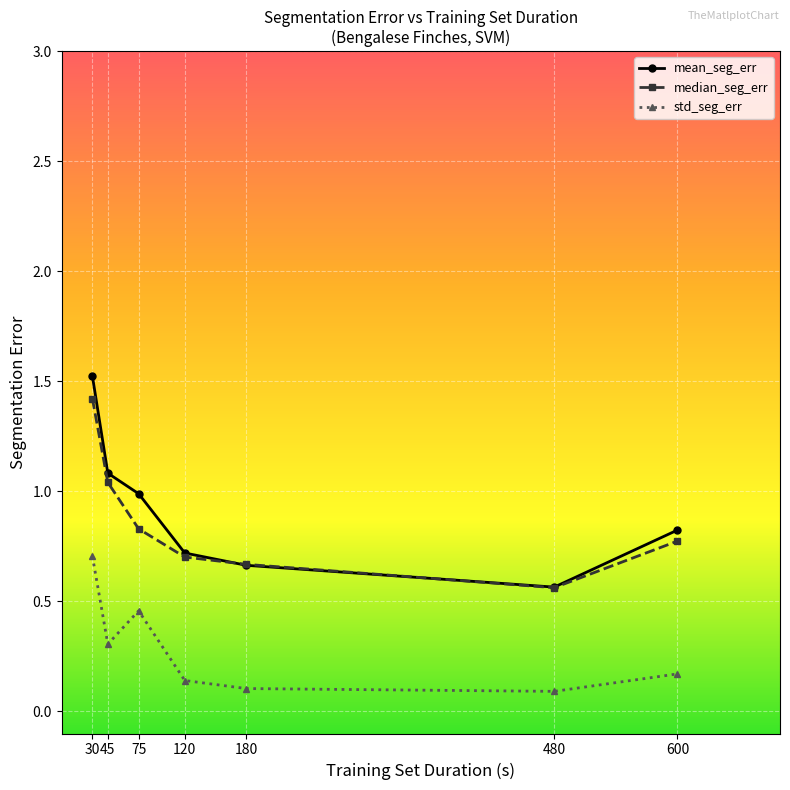

At which label does mean_seg_err reach its minimum?

480